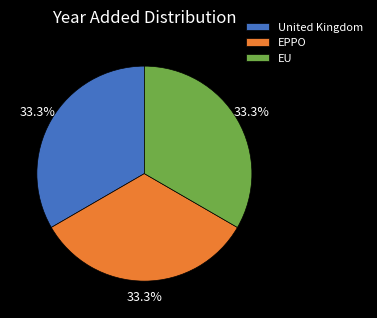

How many segments does this pie chart have?

3